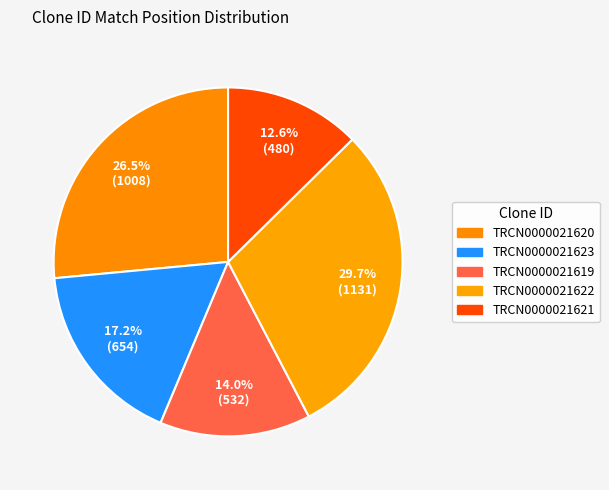

How many segments does this pie chart have?

5